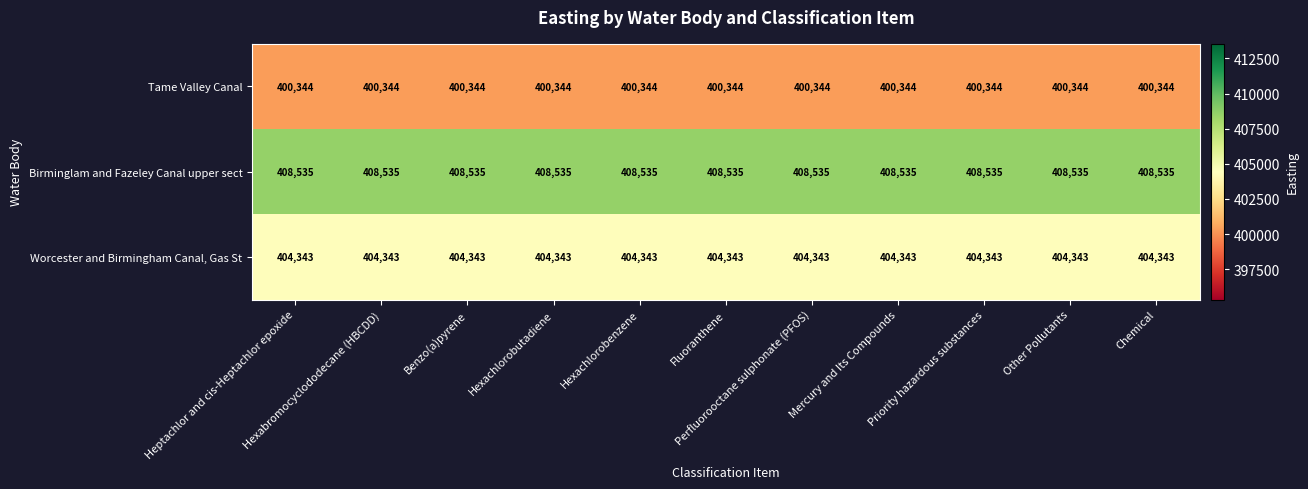

What is the sum of all Tame Valley Canal values?

4403784